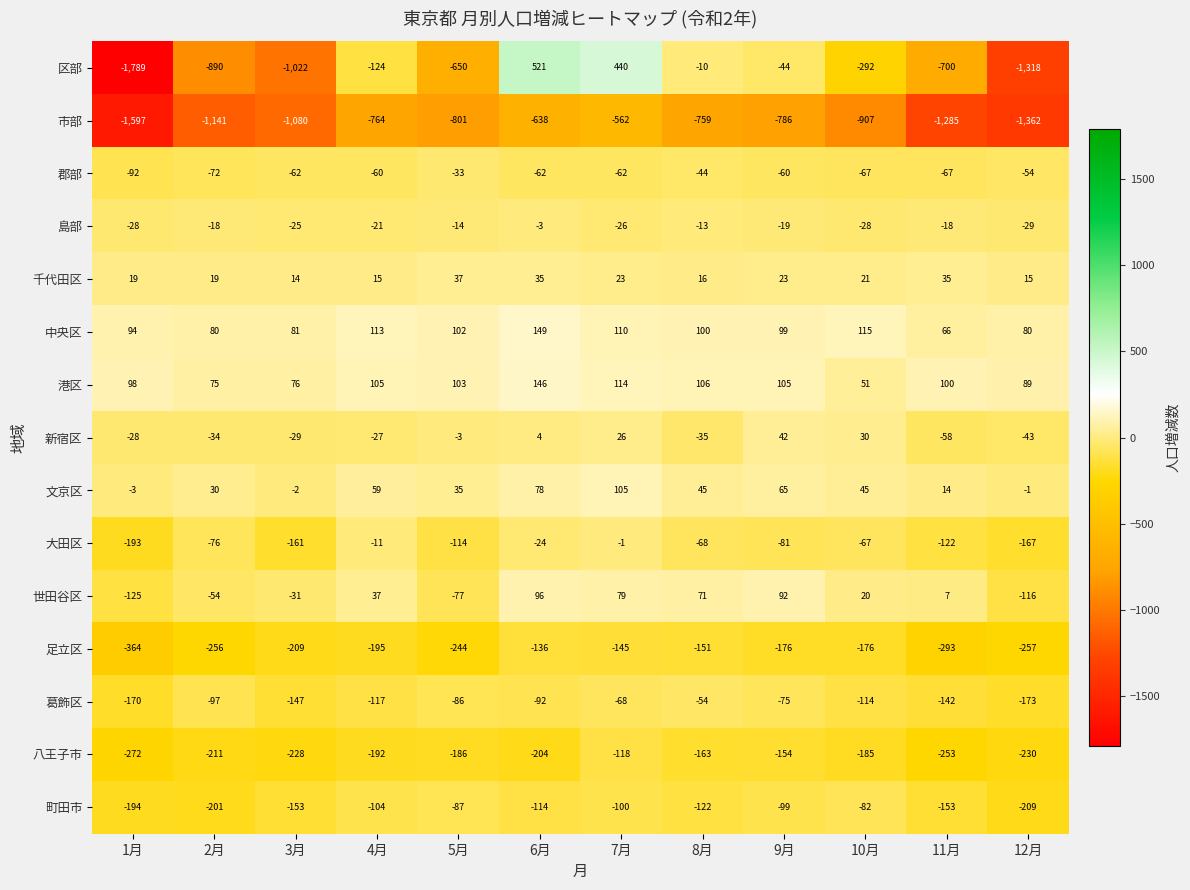

What is the total value across all series at 9月?

-1068